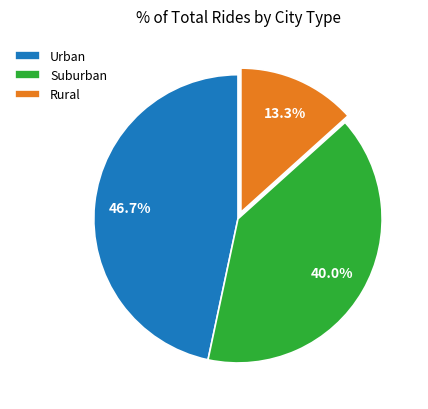

What portion of the pie excludes Suburban?

60.0%